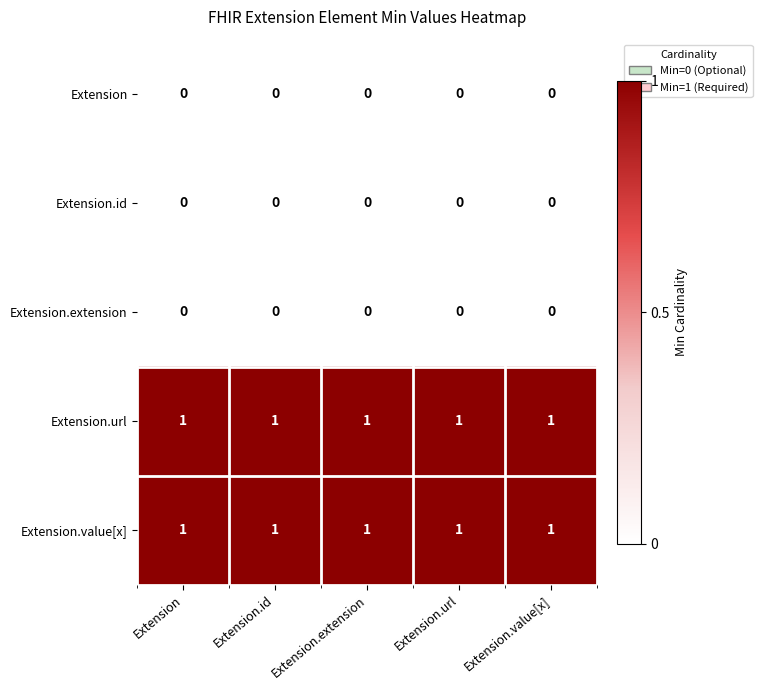

How many data points does each series have?

5